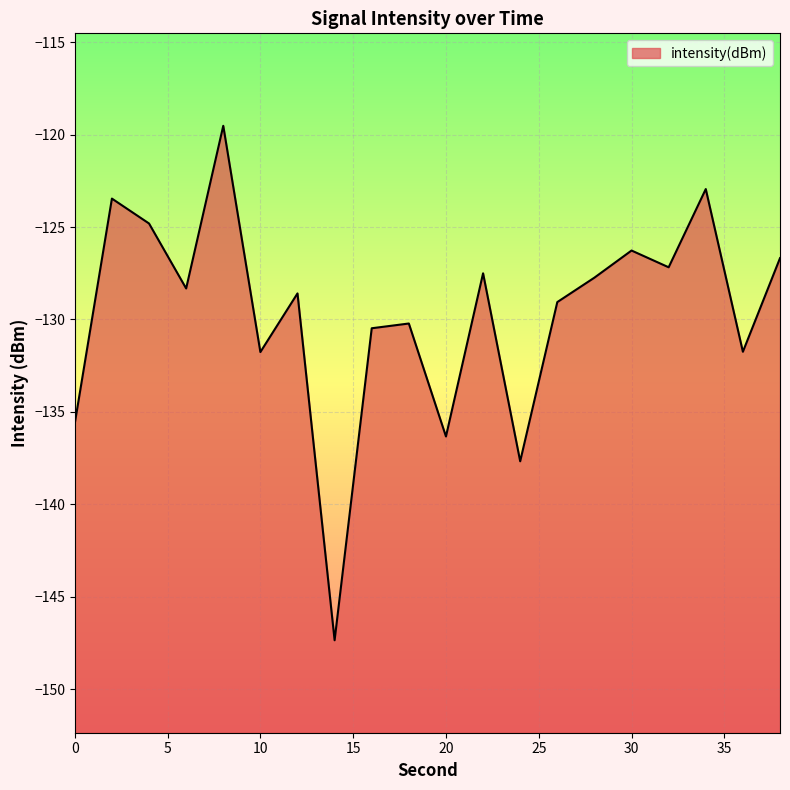

Where does the data first go above -128?

2